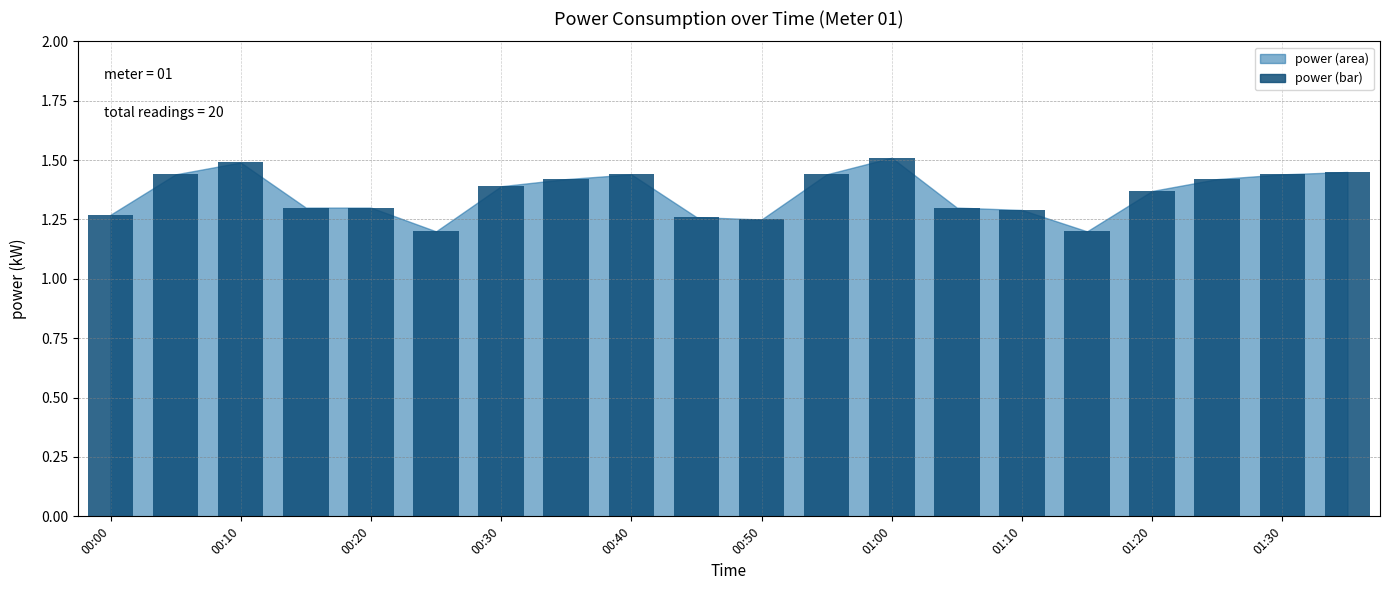

What is the sum of all values?

27.2